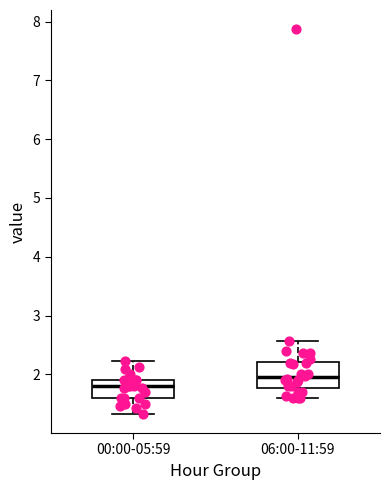

Which box's median line is the lowest?

00:00-05:59